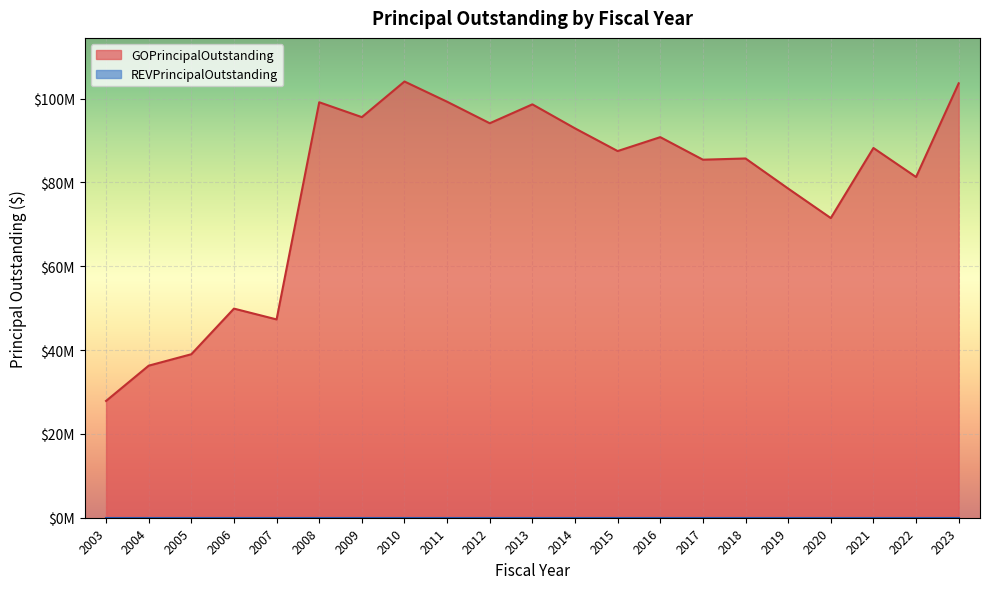

How many points are lower than both their immediate neighbors (excluding endpoints)?

7